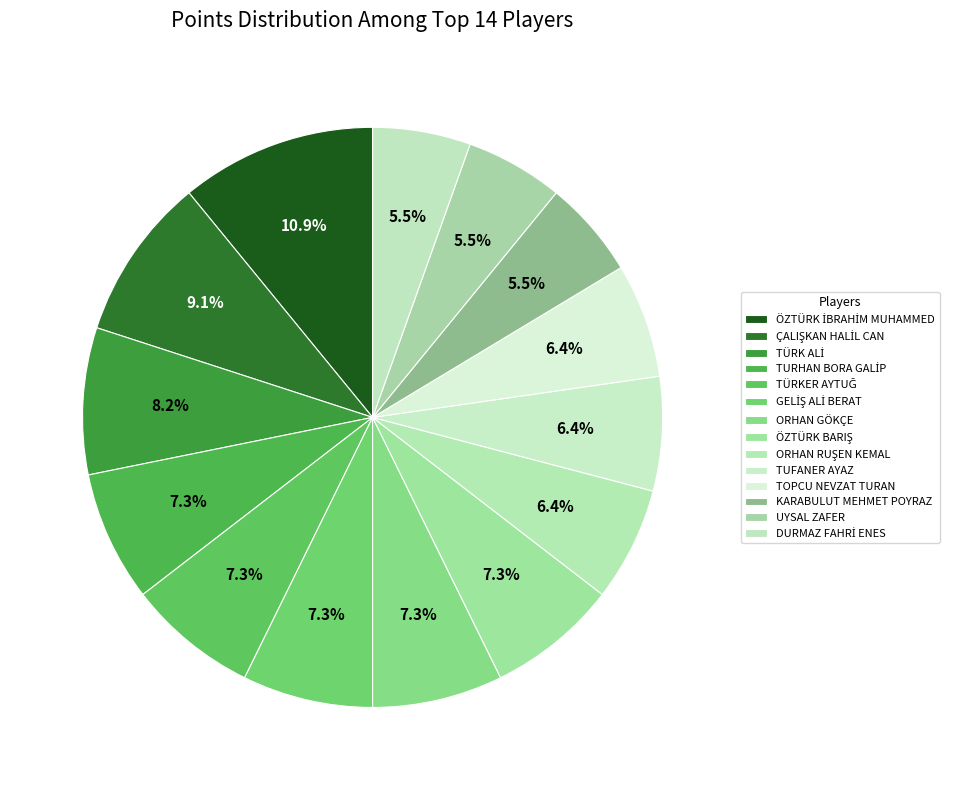

Rank the categories by value from lowest to highest.

KARABULUT MEHMET POYRAZ, UYSAL ZAFER, DURMAZ FAHRİ ENES, ORHAN RUŞEN KEMAL, TUFANER AYAZ, TOPCU NEVZAT TURAN, TURHAN BORA GALİP, TÜRKER AYTUĞ, GELİŞ ALİ BERAT, ORHAN GÖKÇE, ÖZTÜRK BARIŞ, TÜRK ALİ, ÇALIŞKAN HALİL CAN, ÖZTÜRK İBRAHİM MUHAMMED